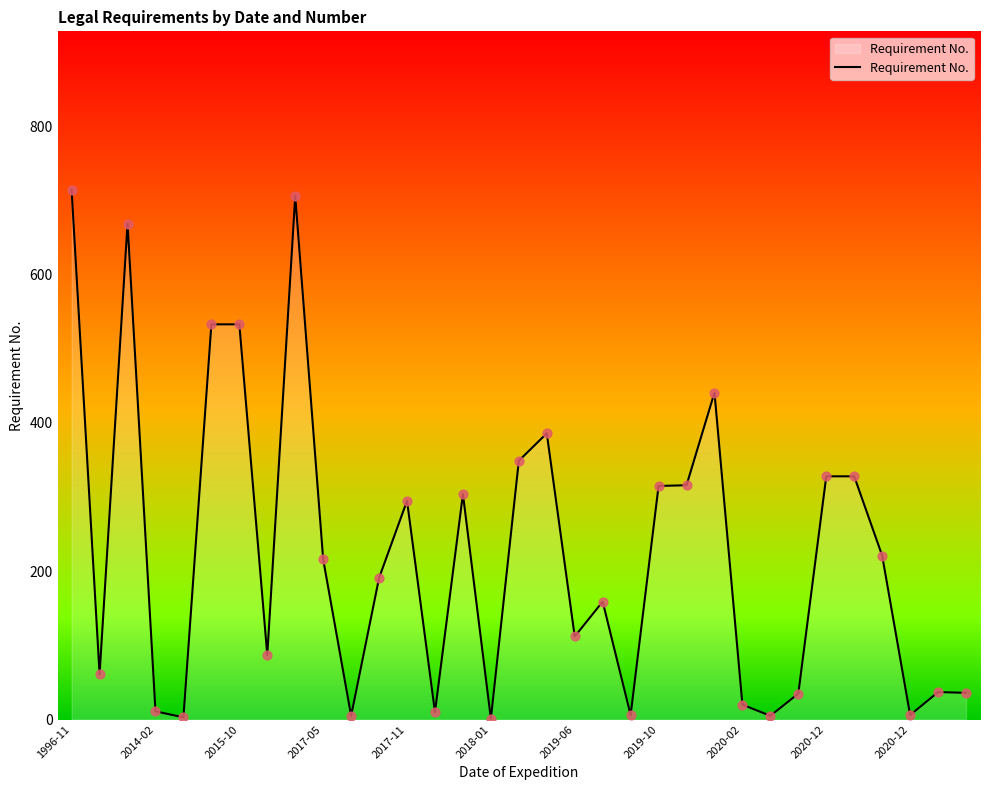

What is the greatest value displayed?

714